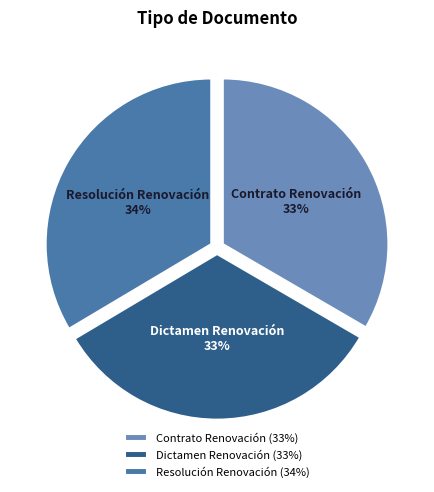

Is it true that Dictamen Renovación is 33% of the pie?

True